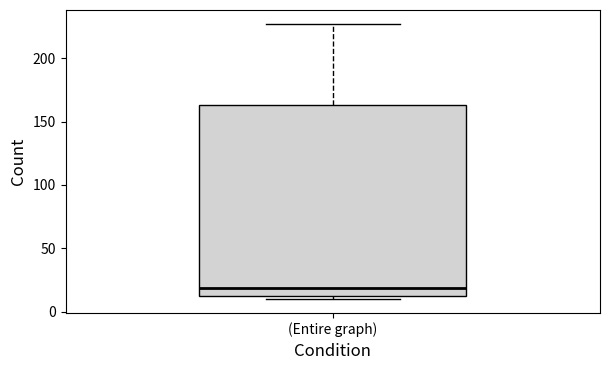

Read this box plot against the y-axis: the position of the median line, the range covered by the box, and the ends of both whiskers. The values are not printed on the chart, so give them approximately, as read against the axis.

median 20, box 15 to 165, whiskers 10 to 225